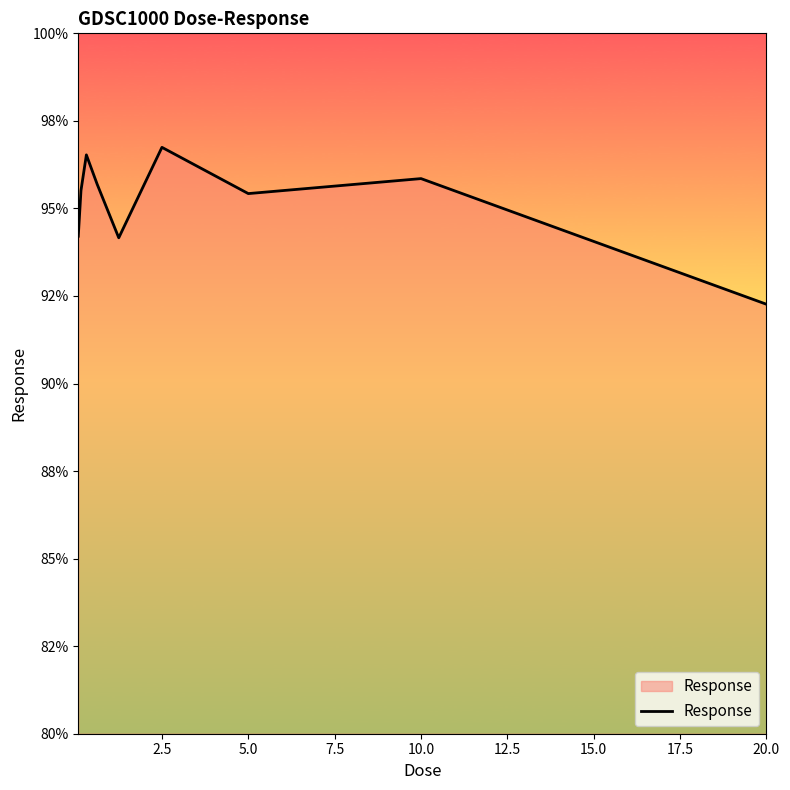

Does the chart display data point markers on the line(s)?

No